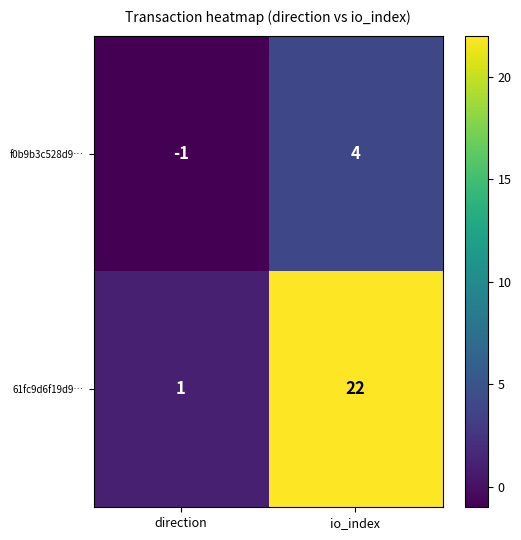

Reading right to left, transcribe all the data shown in this chart.

f0b9b3c528d9…: 4	-1
61fc9d6f19d9…: 22	1